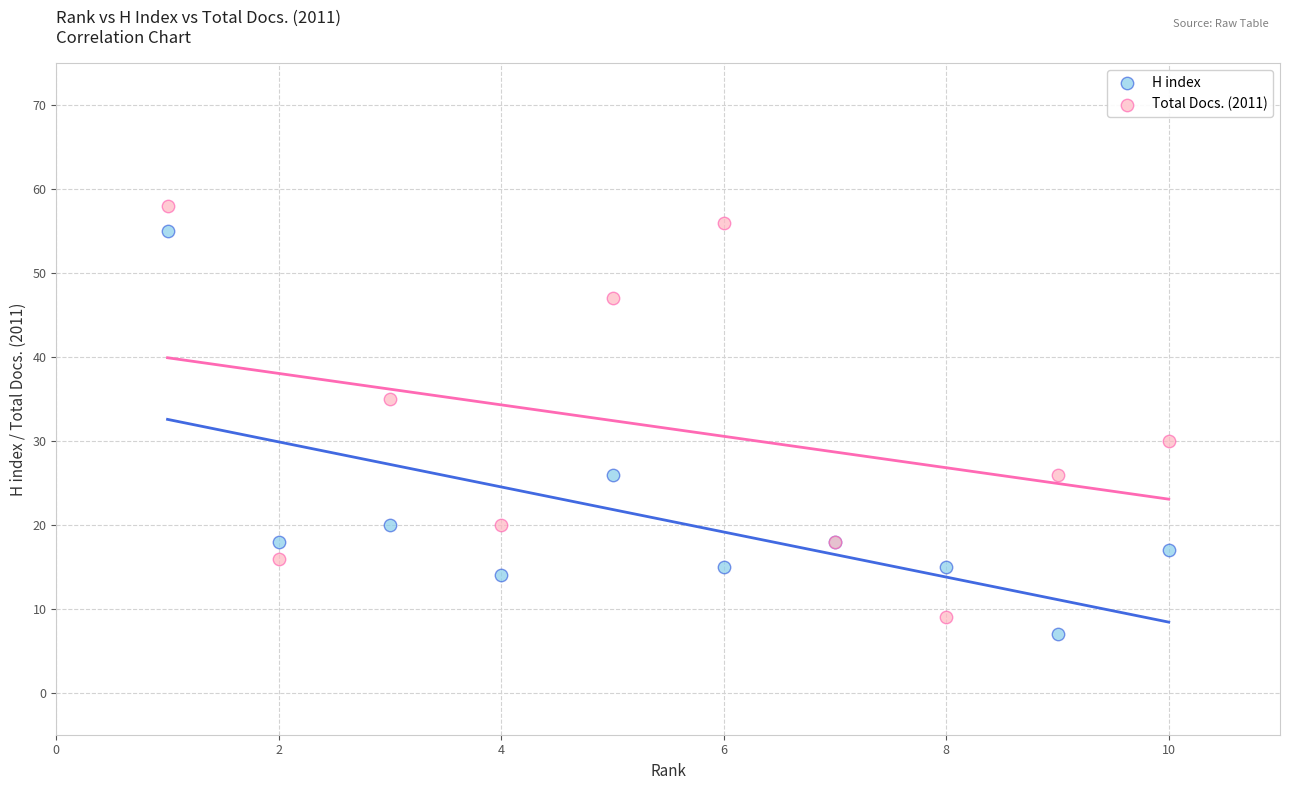

What is the X range (max minus min) for the scatter plot?

9